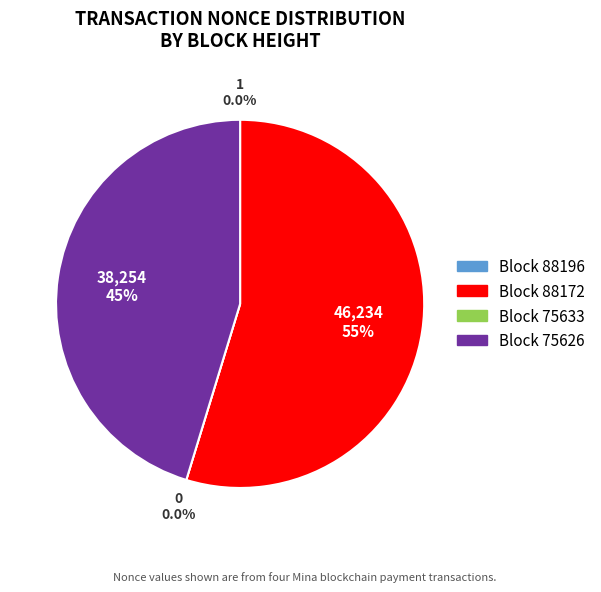

Count the number of slices in the pie.

4